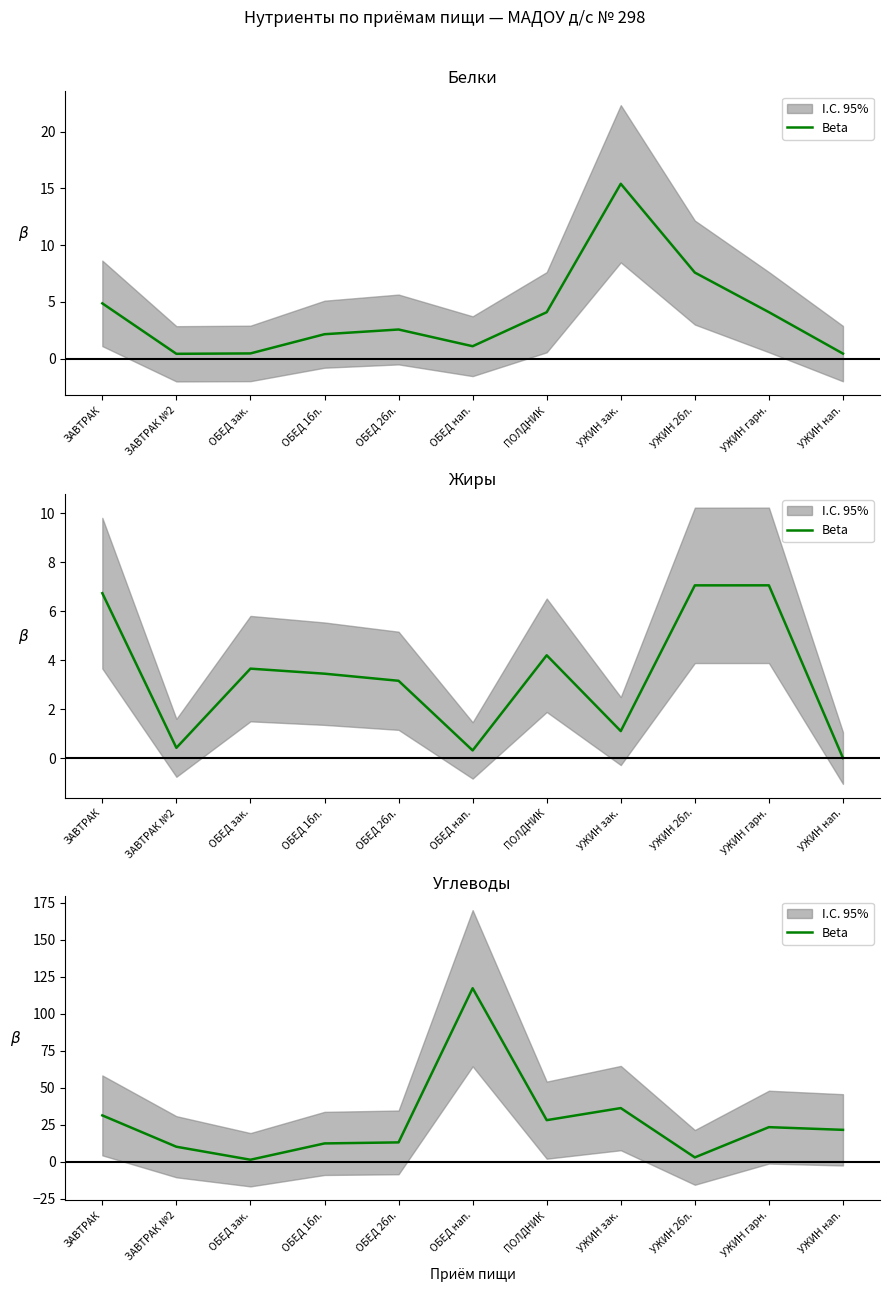

Does the chart have visible grid lines?

No